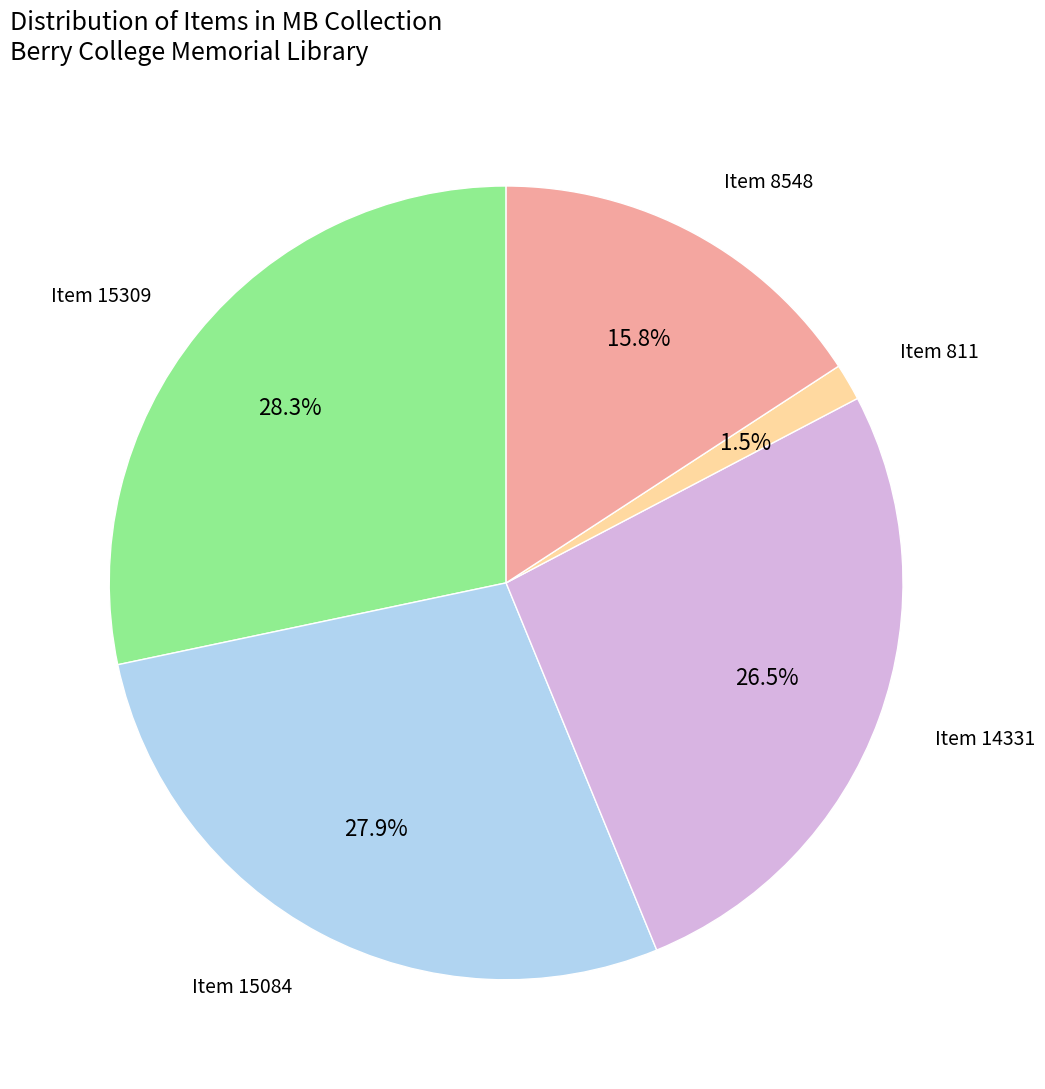

Does any single category account for the majority?

No